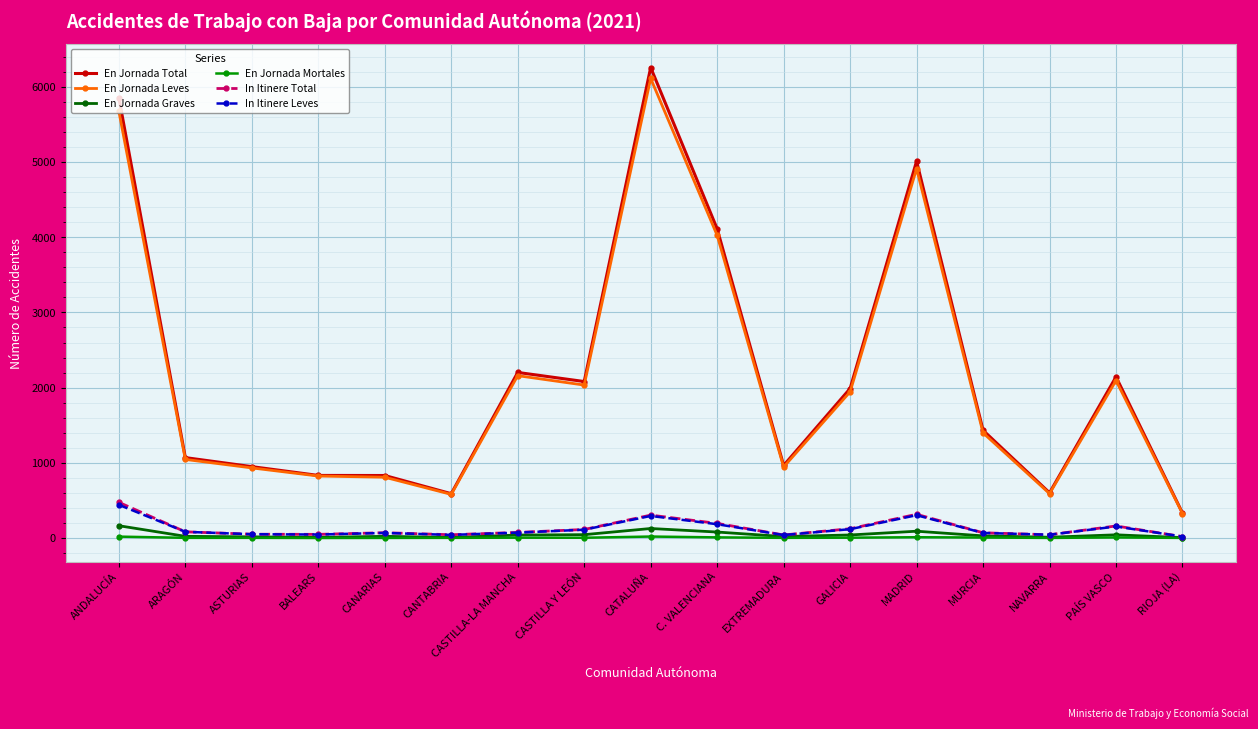

Count the number of data series in this chart.

6